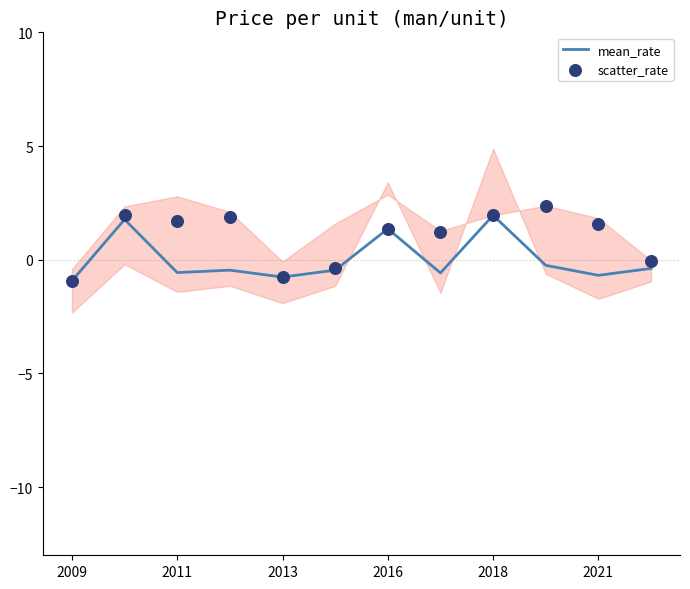

At how many categories does at least one series exceed 0?

8